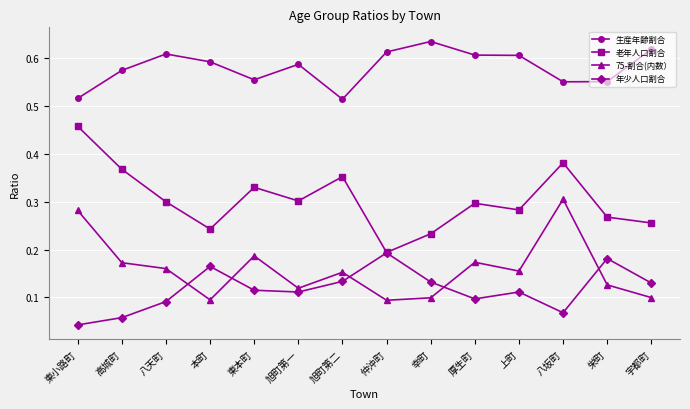

Is the value of 年少人口割合 at 高城町 greater than the value of 生産年齢割合 at 八天町?

No